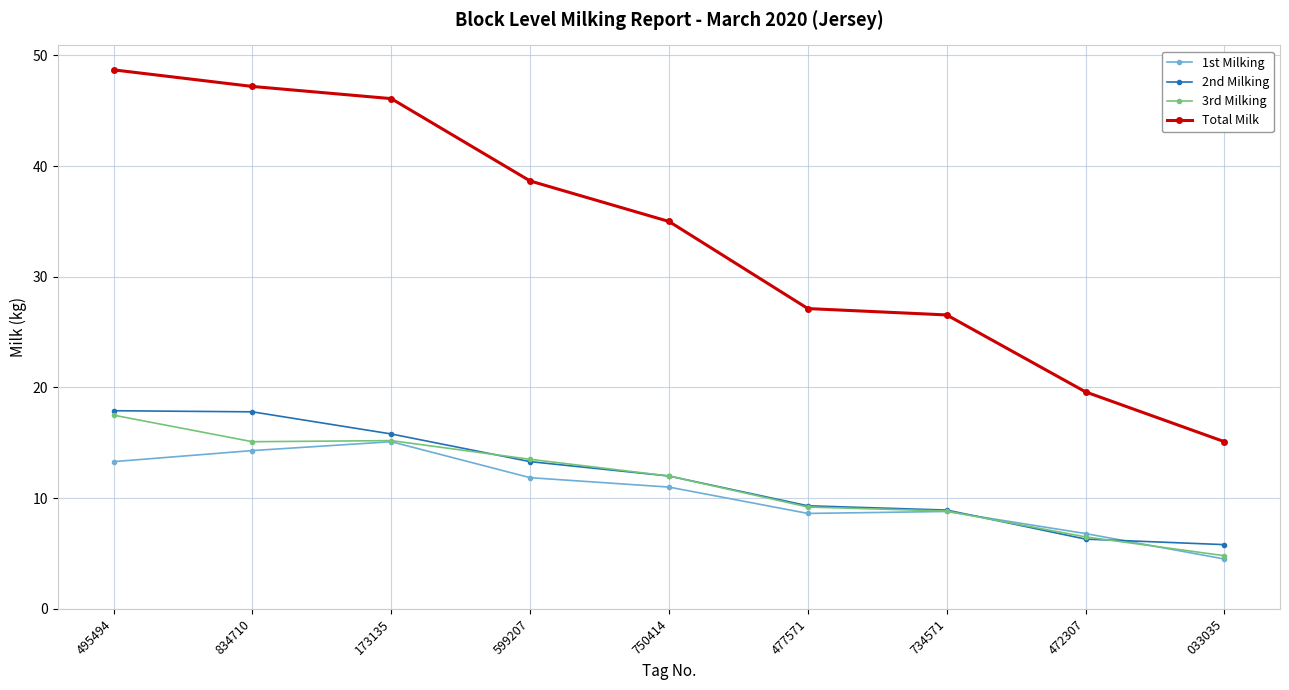

What is the difference between the highest and lowest values at 750414?

24.0